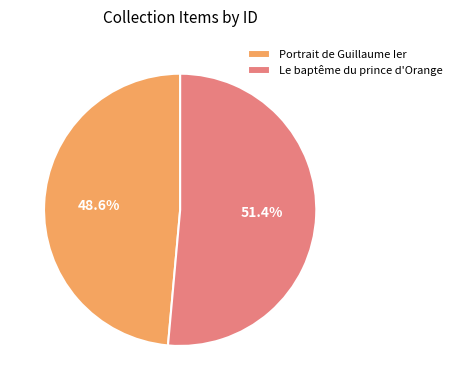

How many segments does this pie chart have?

2